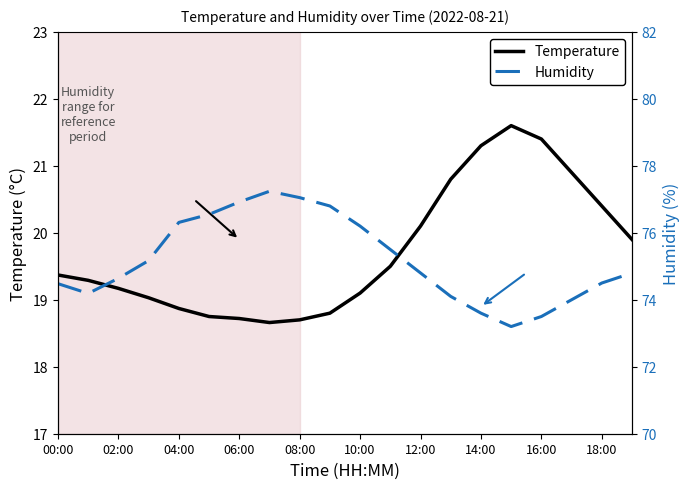

What is the label of the 9th point from the right?

11